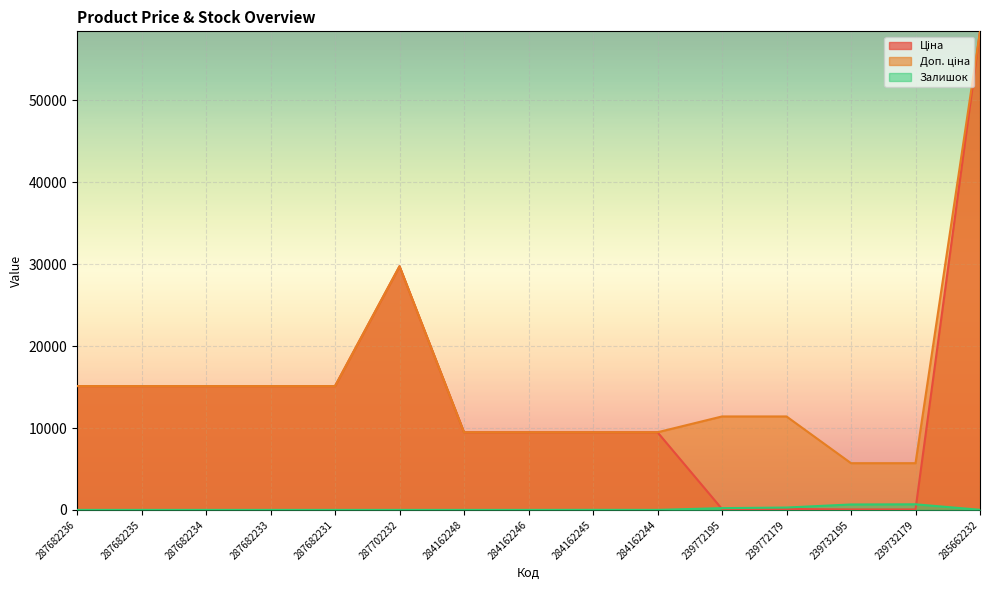

At which category is the sum across all series the highest?

285662232